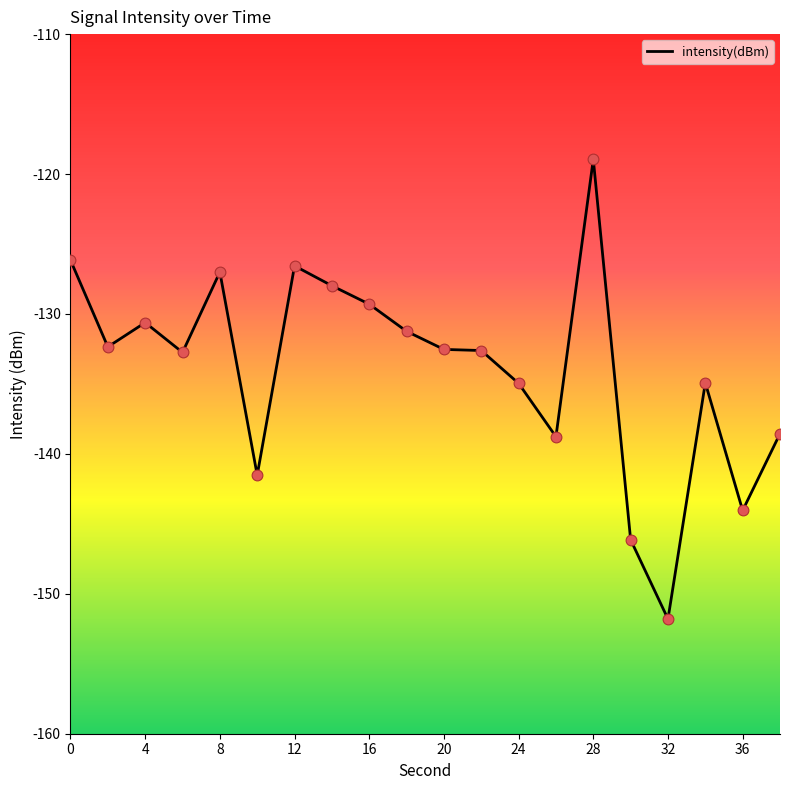

What is the difference between the maximum and minimum values?

32.9